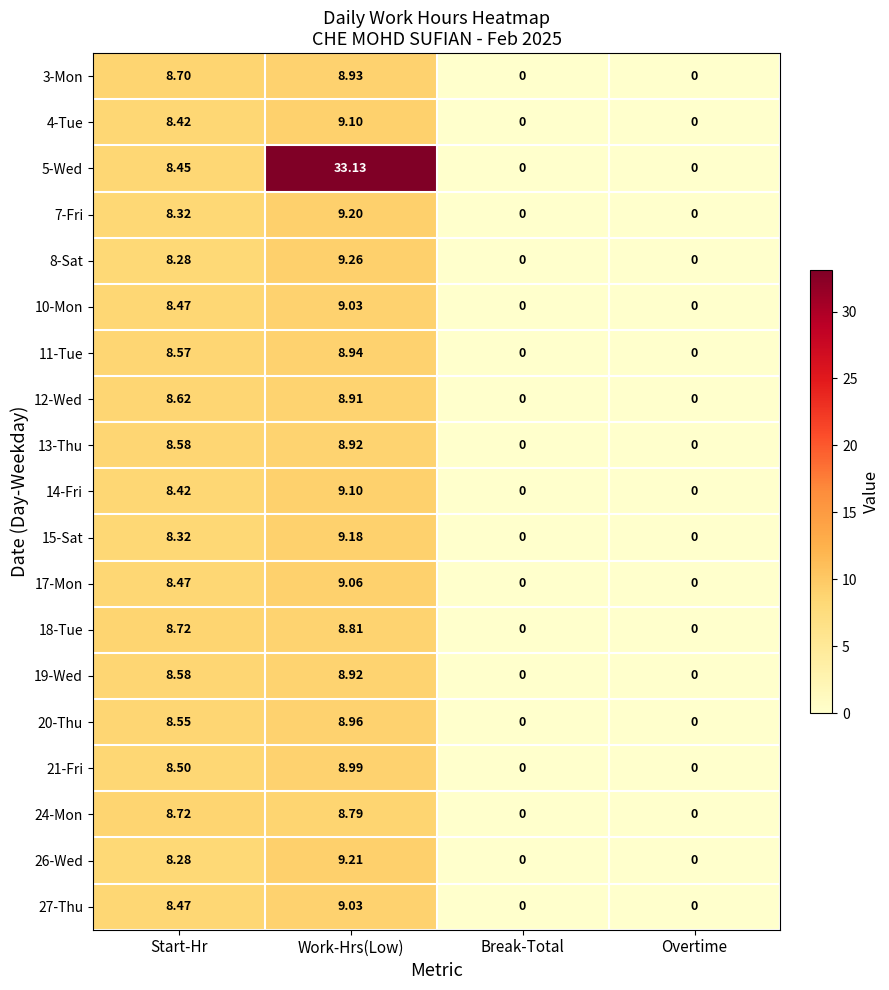

Where does the 8-Sat series first go above 8?

Start-Hr